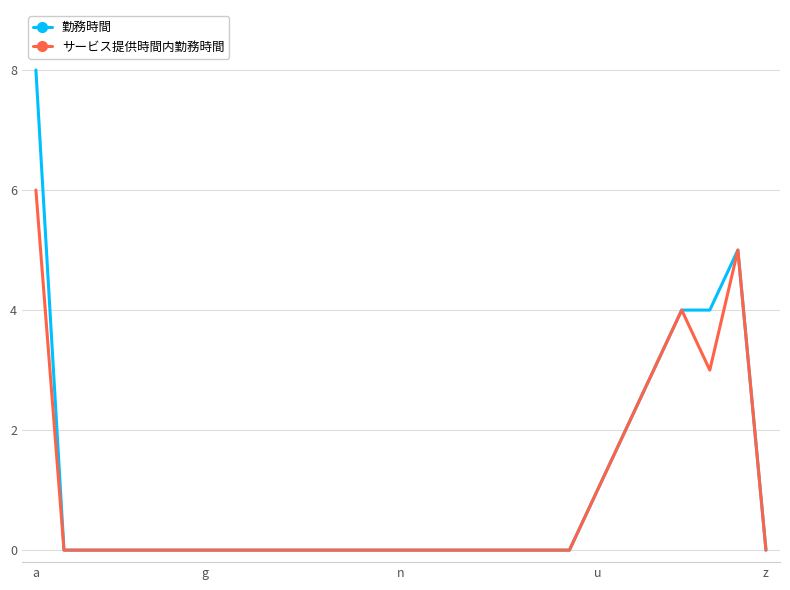

Which series has the largest range (max minus min)?

勤務時間